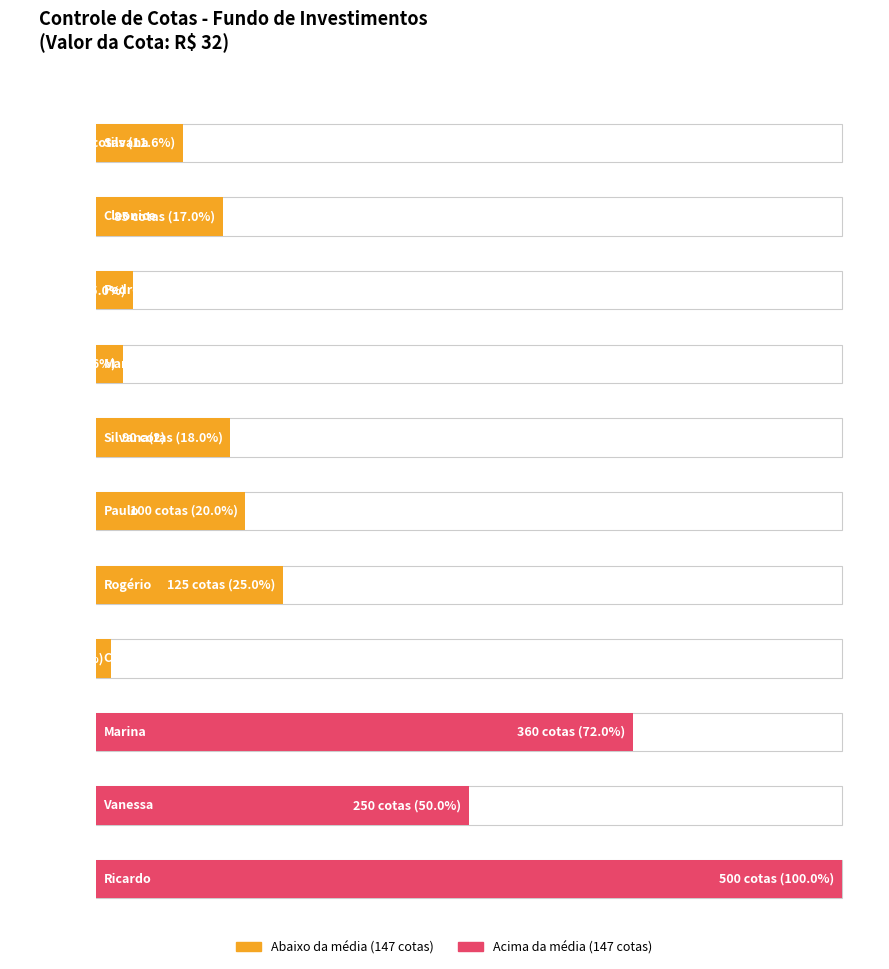

What is the change in value from Marina to Vanessa?

-110